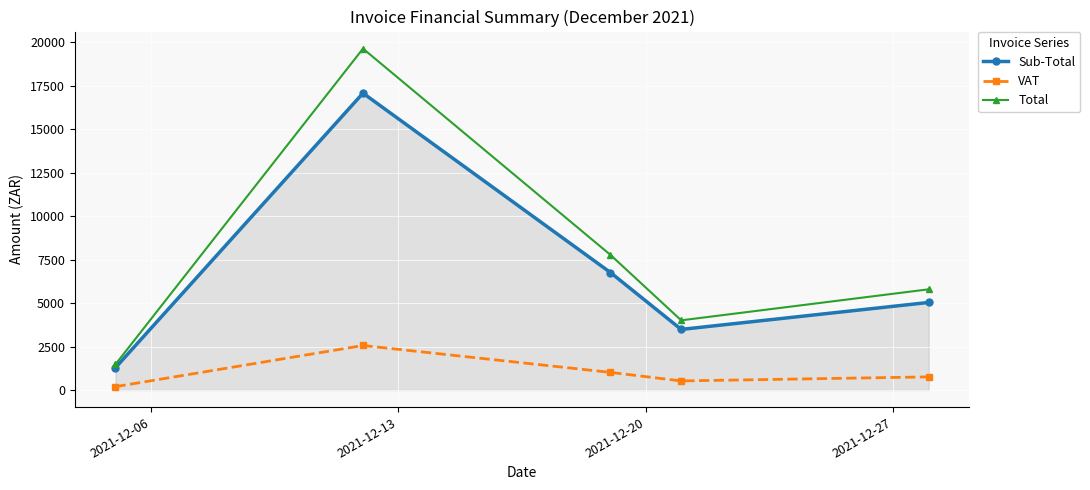

What is the difference between the maximum and second lowest values in the VAT series?

2039.3